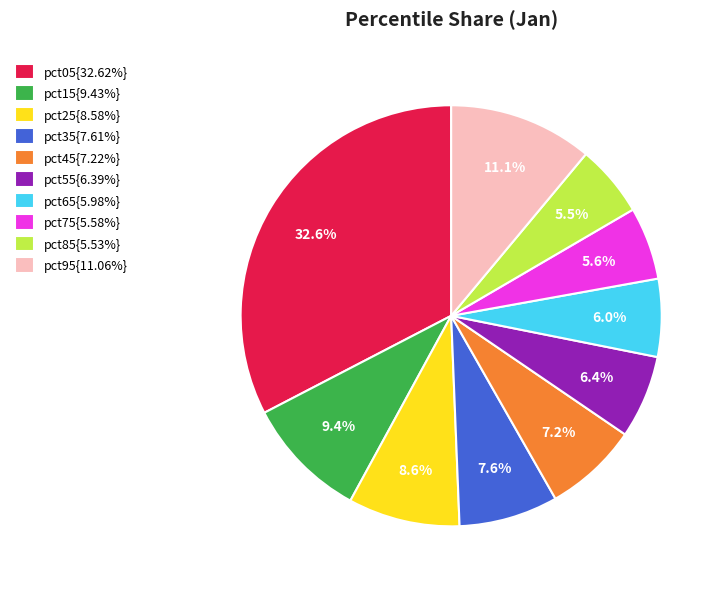

How much of the chart is everything except pct85{5.53%}?

94.5%